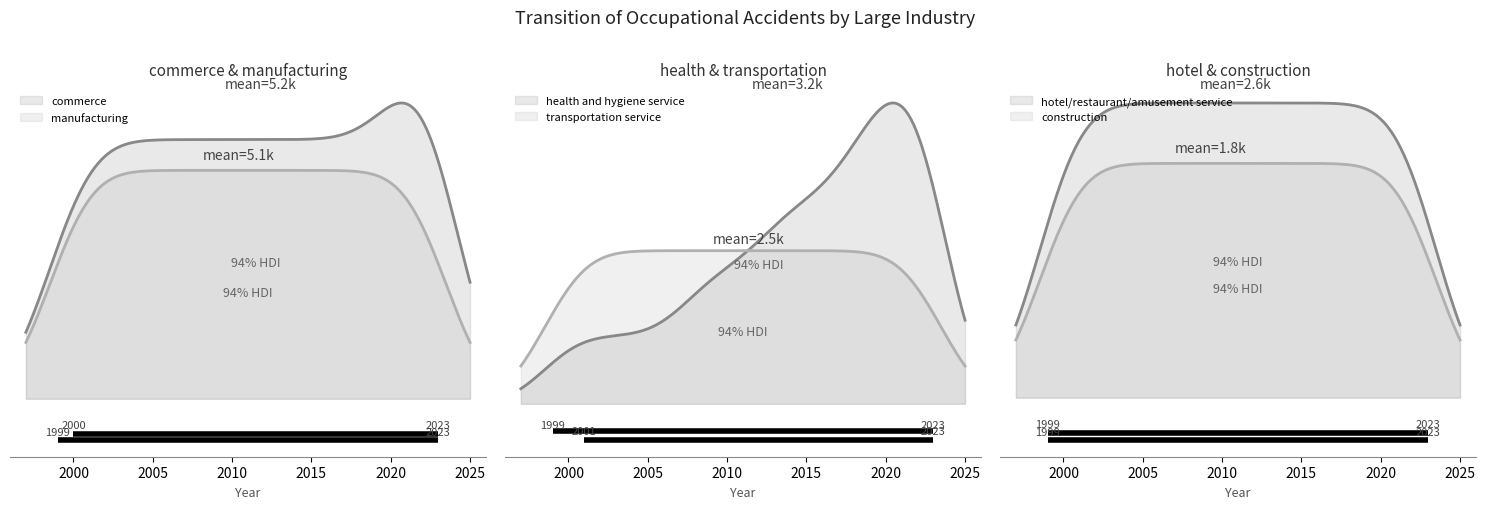

What is the value of the transportation service point at the 5th from the left?

2153